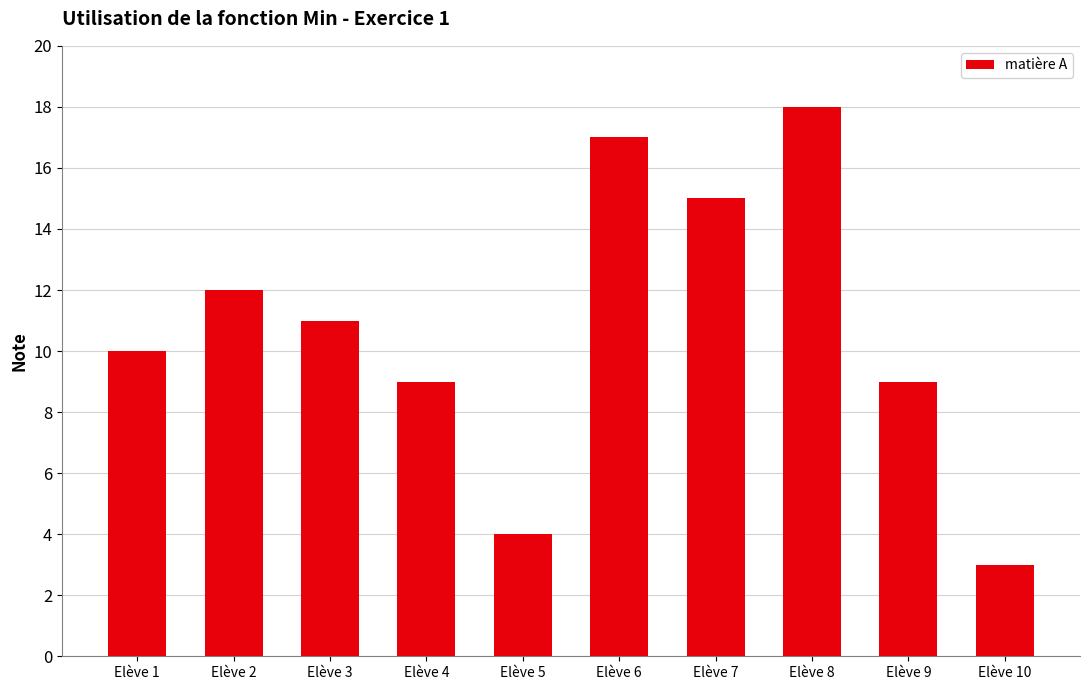

What is the ratio of the value at Elève 8 to the value at Elève 6?

1.1